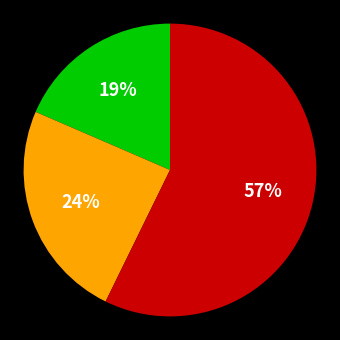

Is there a majority slice in this chart?

Yes